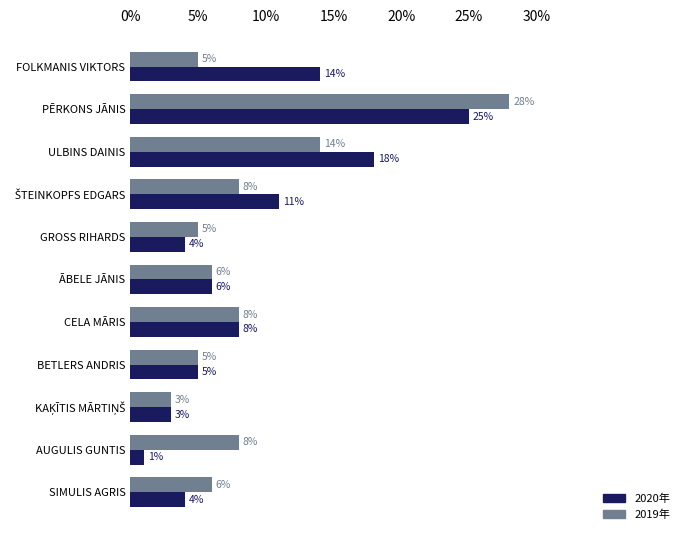

Where is 2020年 nearest to the value 13?

FOLKMANIS VIKTORS